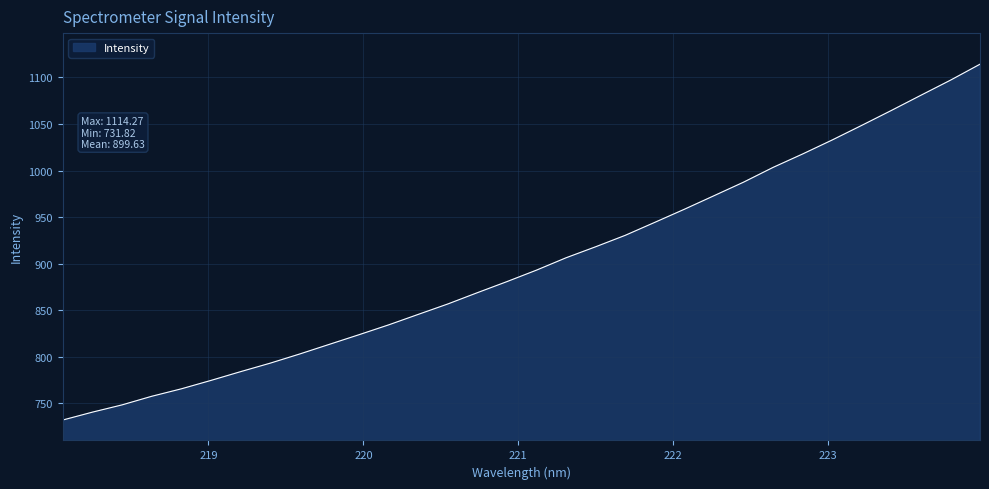

True or false: the data has more than 2 interior local peaks.

False